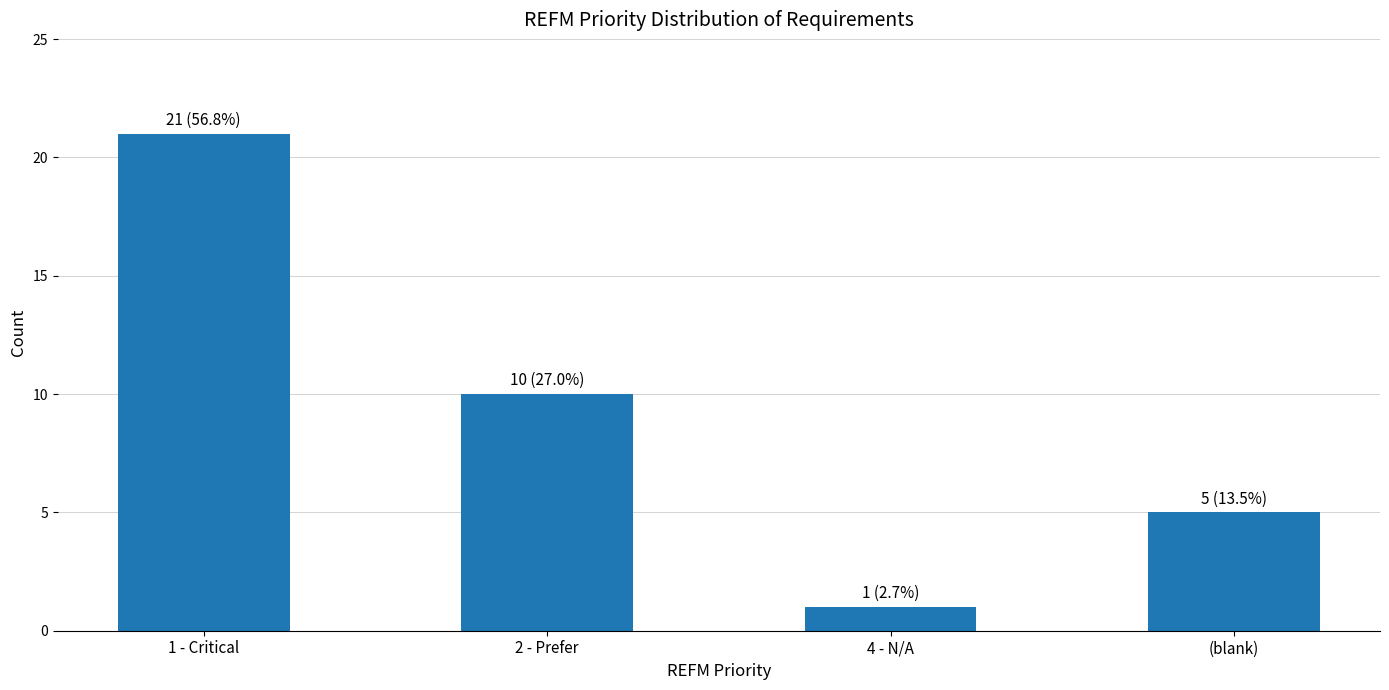

Where is the data nearest to the value 11?

2 - Prefer